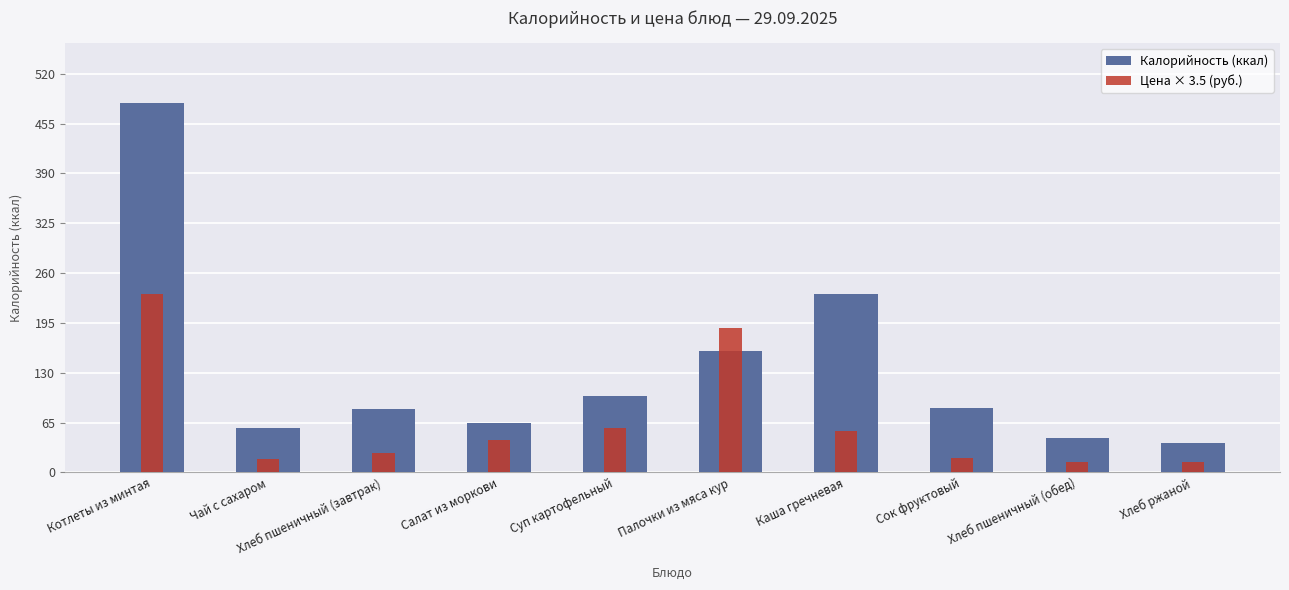

How many data points in Калорийность (ккал) are less than 84?

5